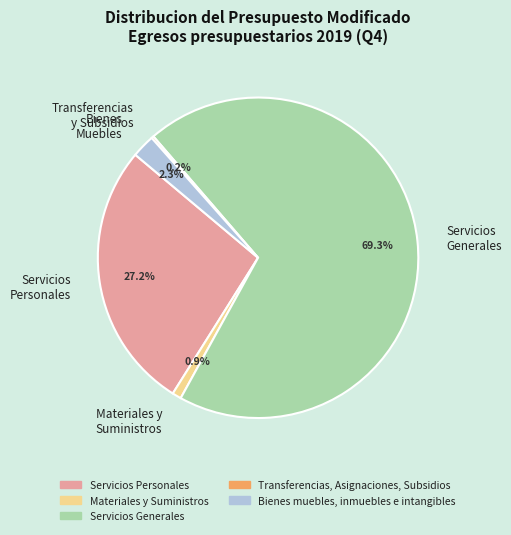

Do Materiales y Suministros and Bienes Muebles together represent more than half of the pie?

No